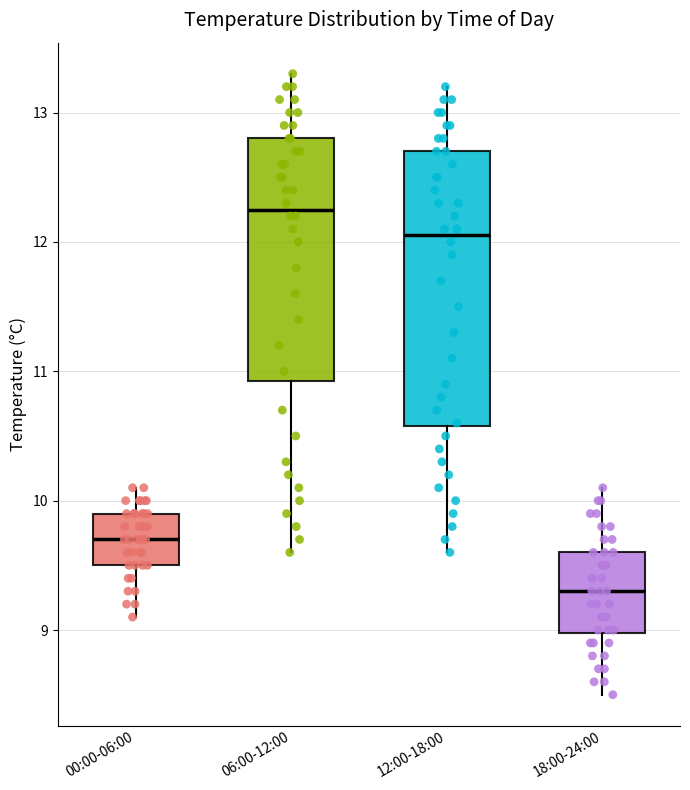

Comparing the boxes themselves (not the whiskers), which one is the tallest?

12:00-18:00